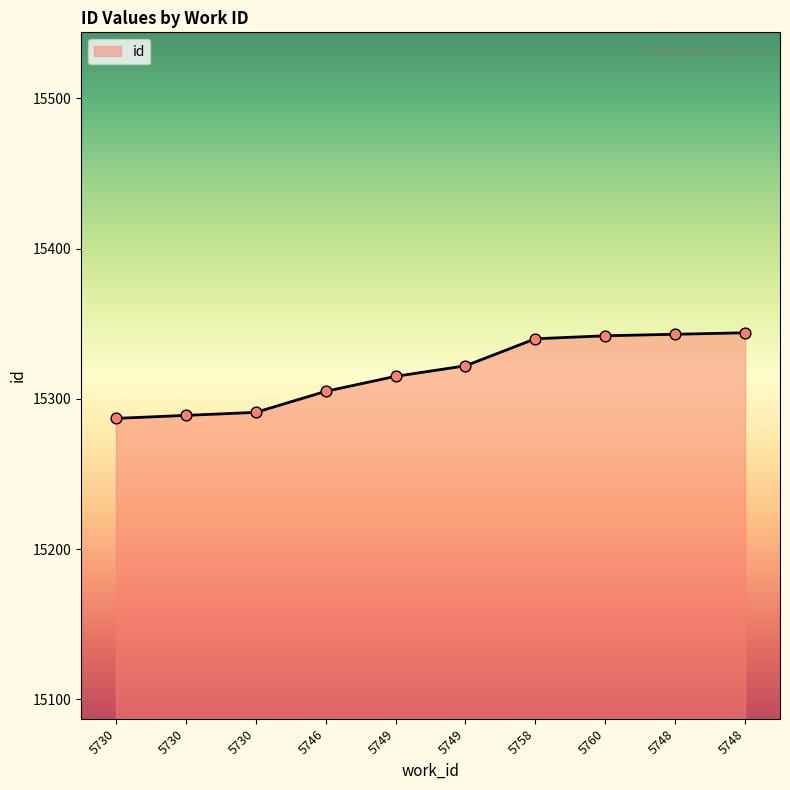

Approximately how many times larger is the value at 5760 compared to 5748?

1.0